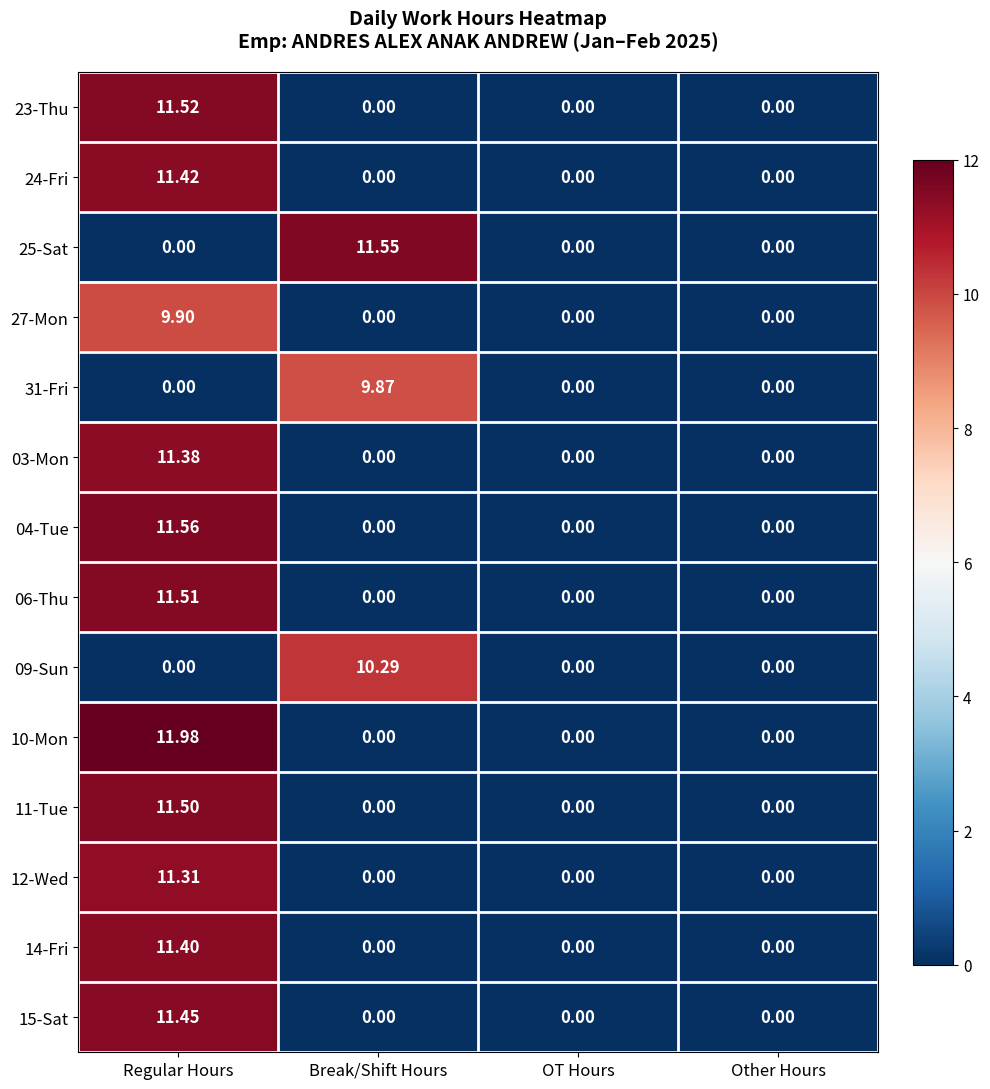

Which category has the highest value in the 09-Sun series?

Break/Shift Hours